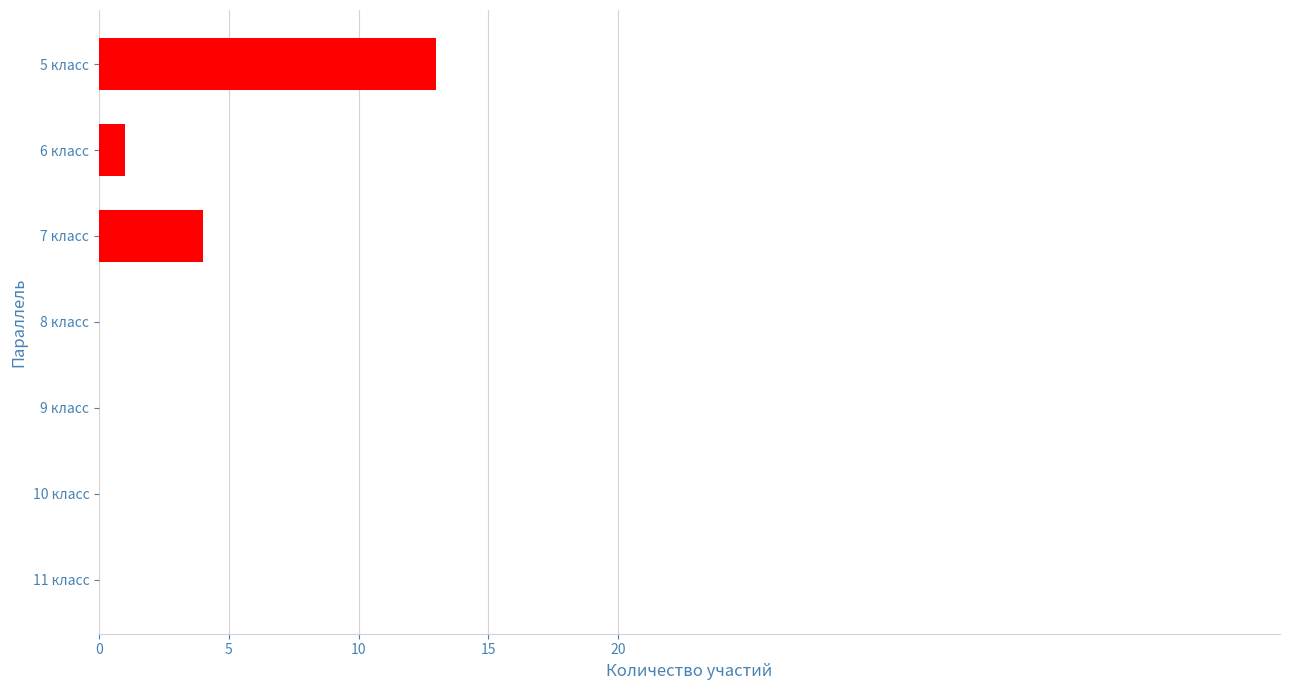

What is the change in value from 5 класс to 11 класс?

-13